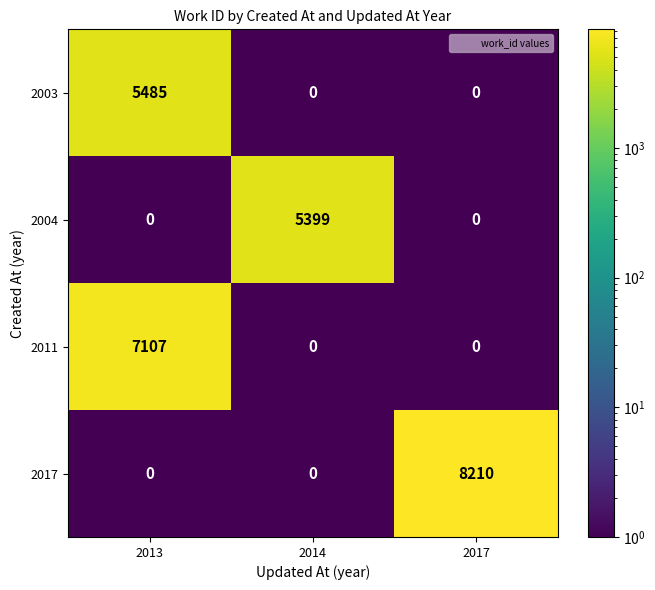

The value of 2003 at 2013 is 5485. True or false?

True